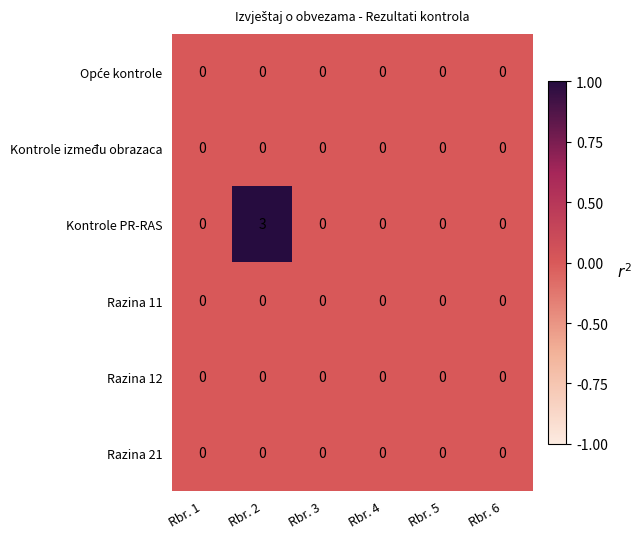

Which series has the widest spread of values?

Kontrole PR-RAS